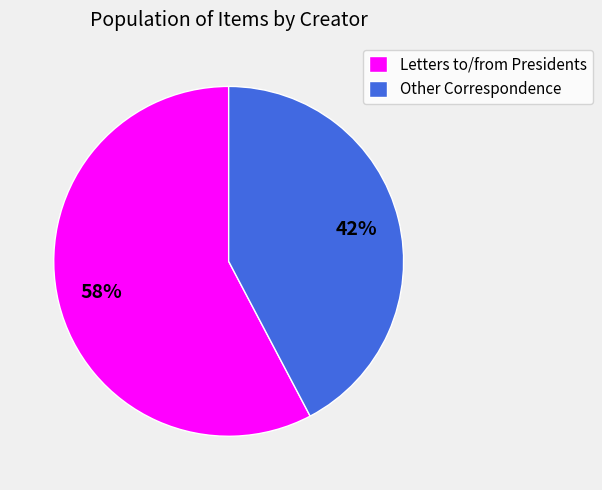

How many segments does this pie chart have?

2